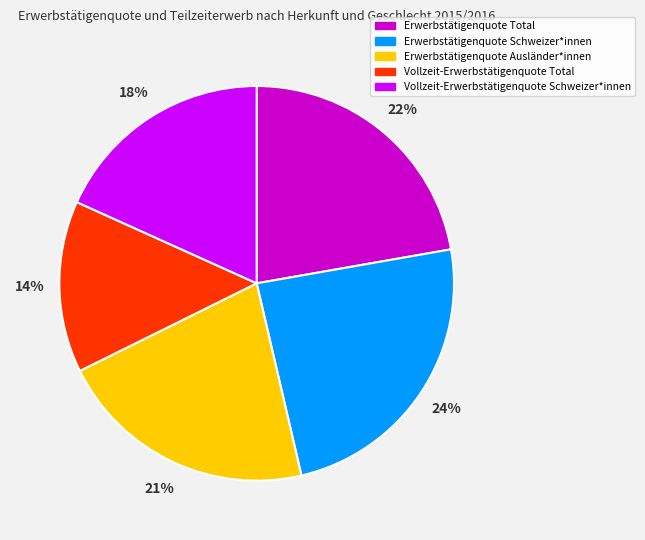

Does Erwerbstätigenquote Ausländer*innen account for over 50% of the chart?

No